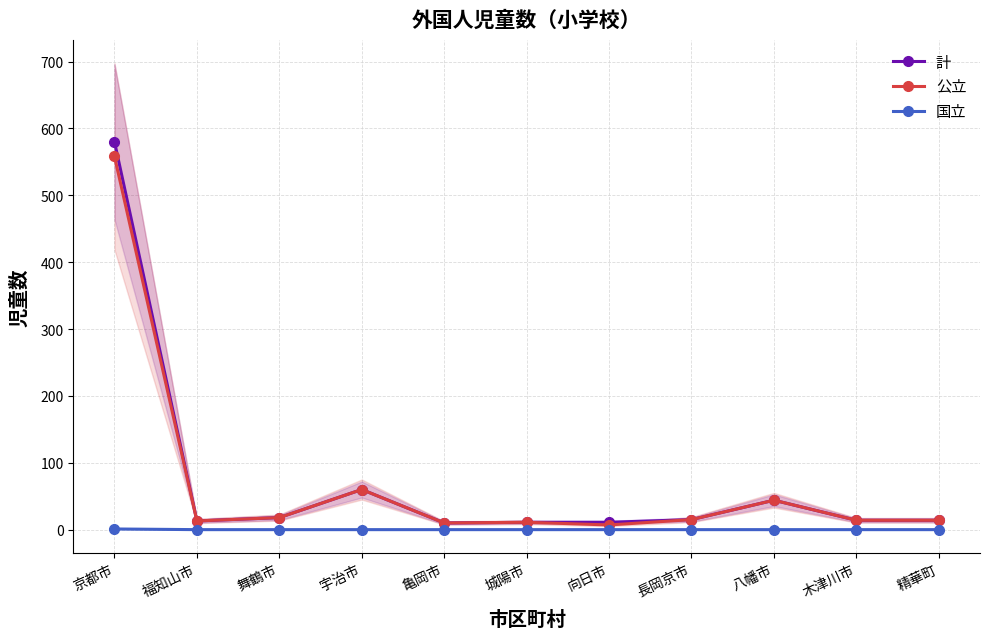

Which series changed the most between 福知山市 and 亀岡市?

計